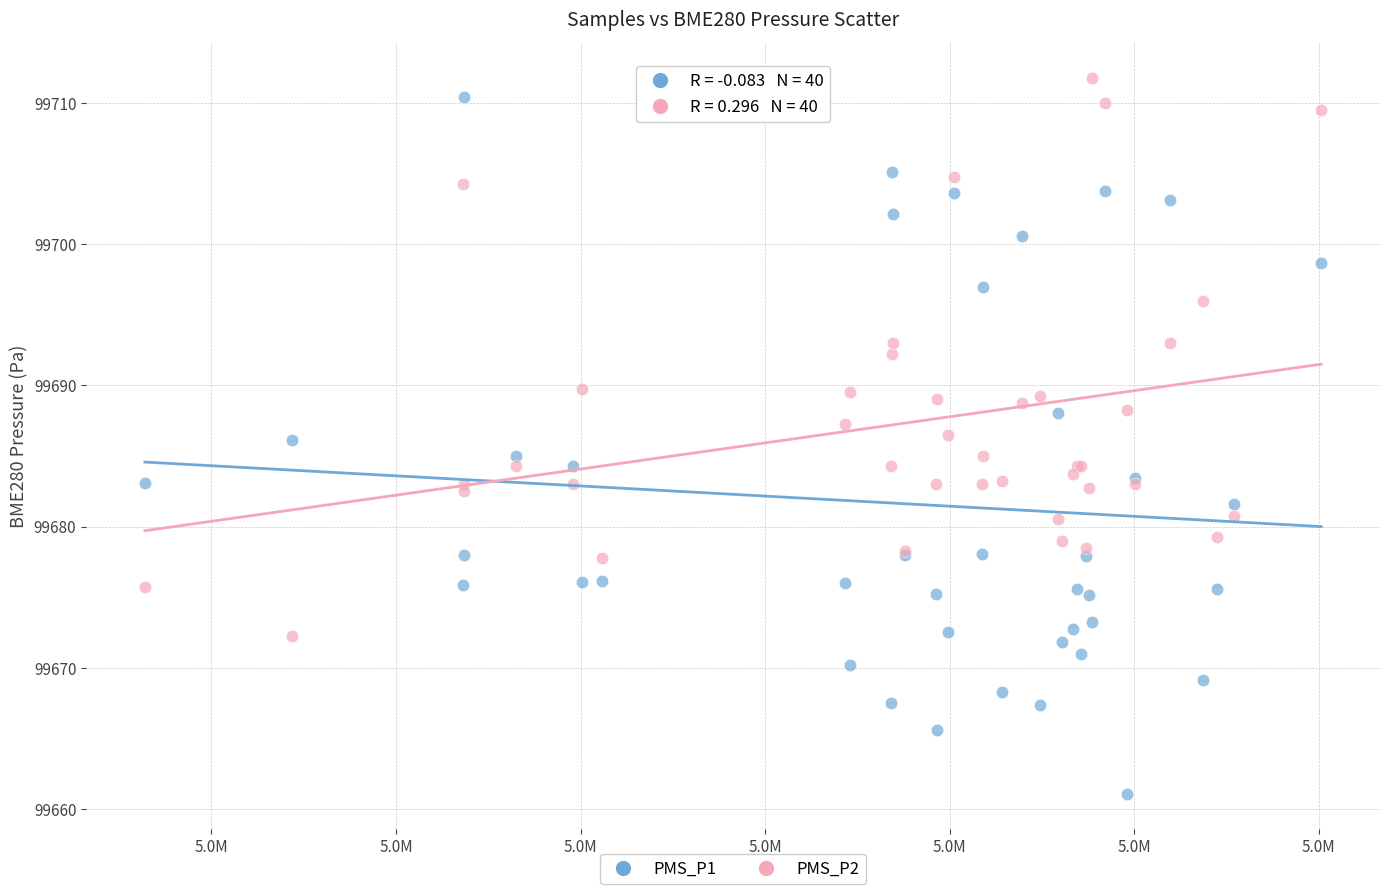

What are all the series names shown in the legend?

PMS_P1, PMS_P2